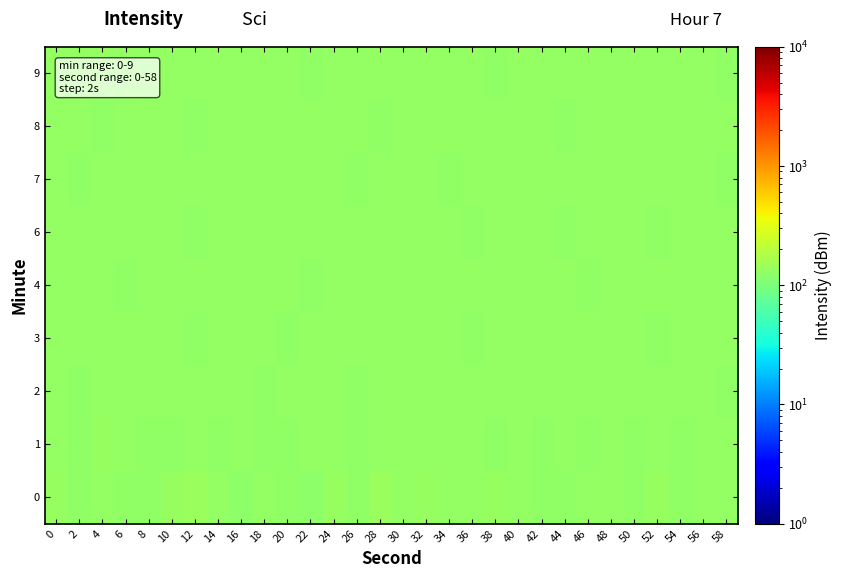

How many categories are shown in the chart?

30